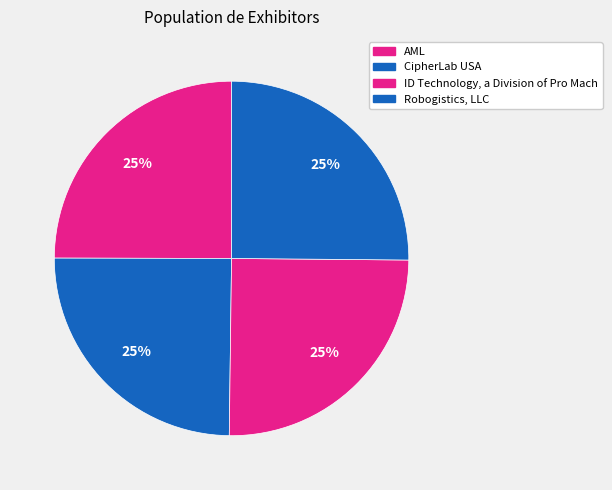

To the nearest percent, what portion does ID Technology, a Division of Pro Mach represent?

25%